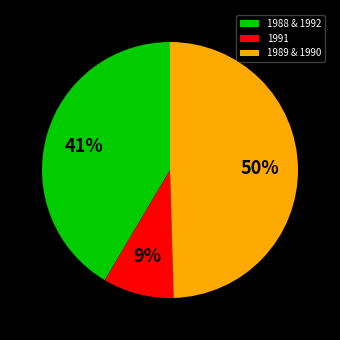

Which category has the biggest portion of the pie?

1989 & 1990